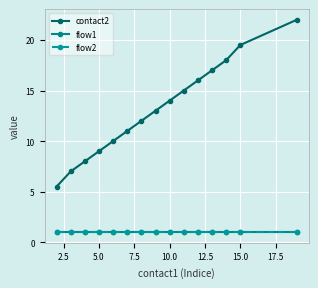

What are all the series names shown in the legend?

contact2, flow1, flow2